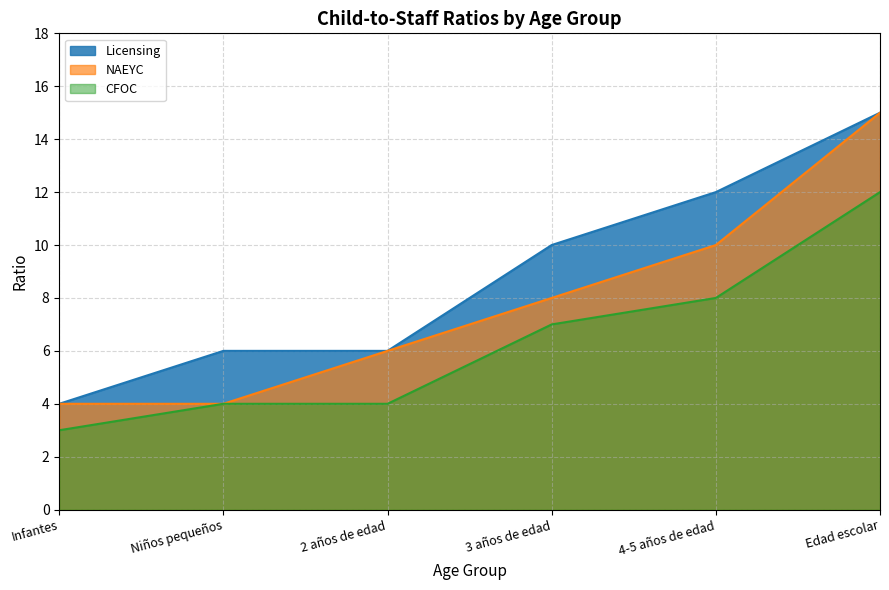

What is the label of the 5th point from the left?

4-5 años de edad